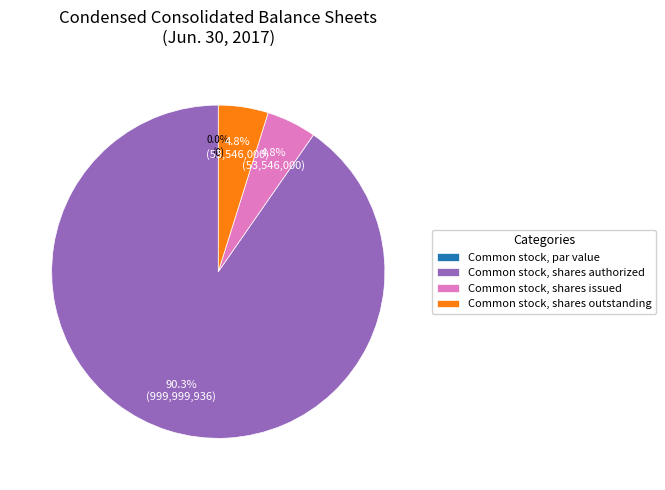

How many segments does this pie chart have?

4